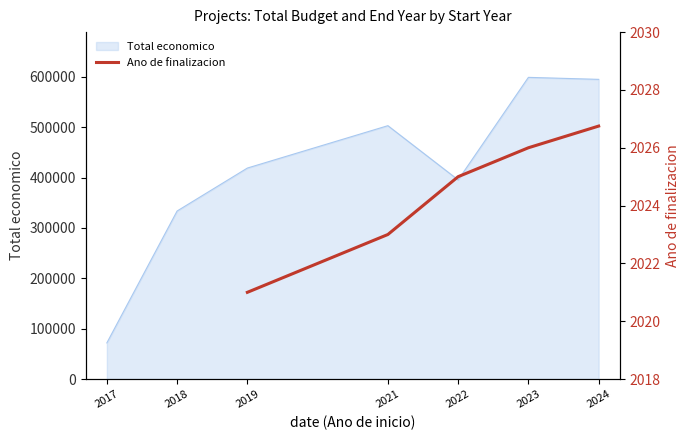

The value at 2019 is 516.7. True or false?

False